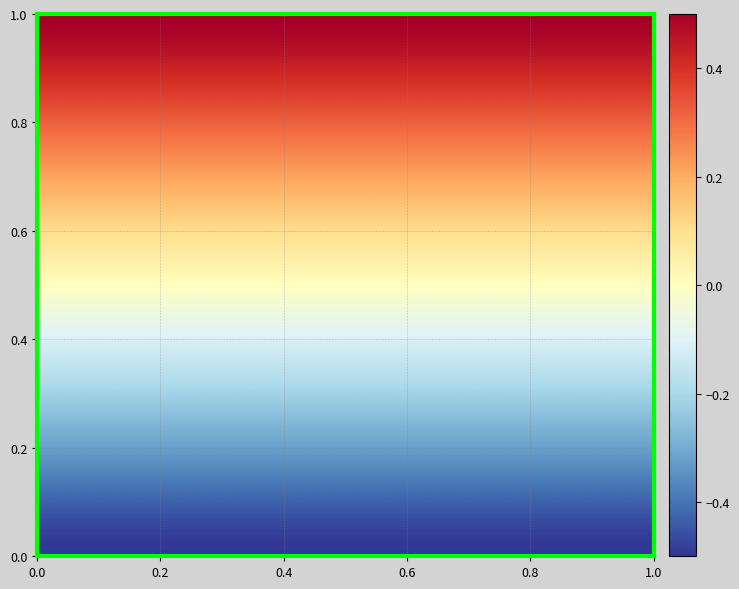

Count the number of categories in the chart.

15